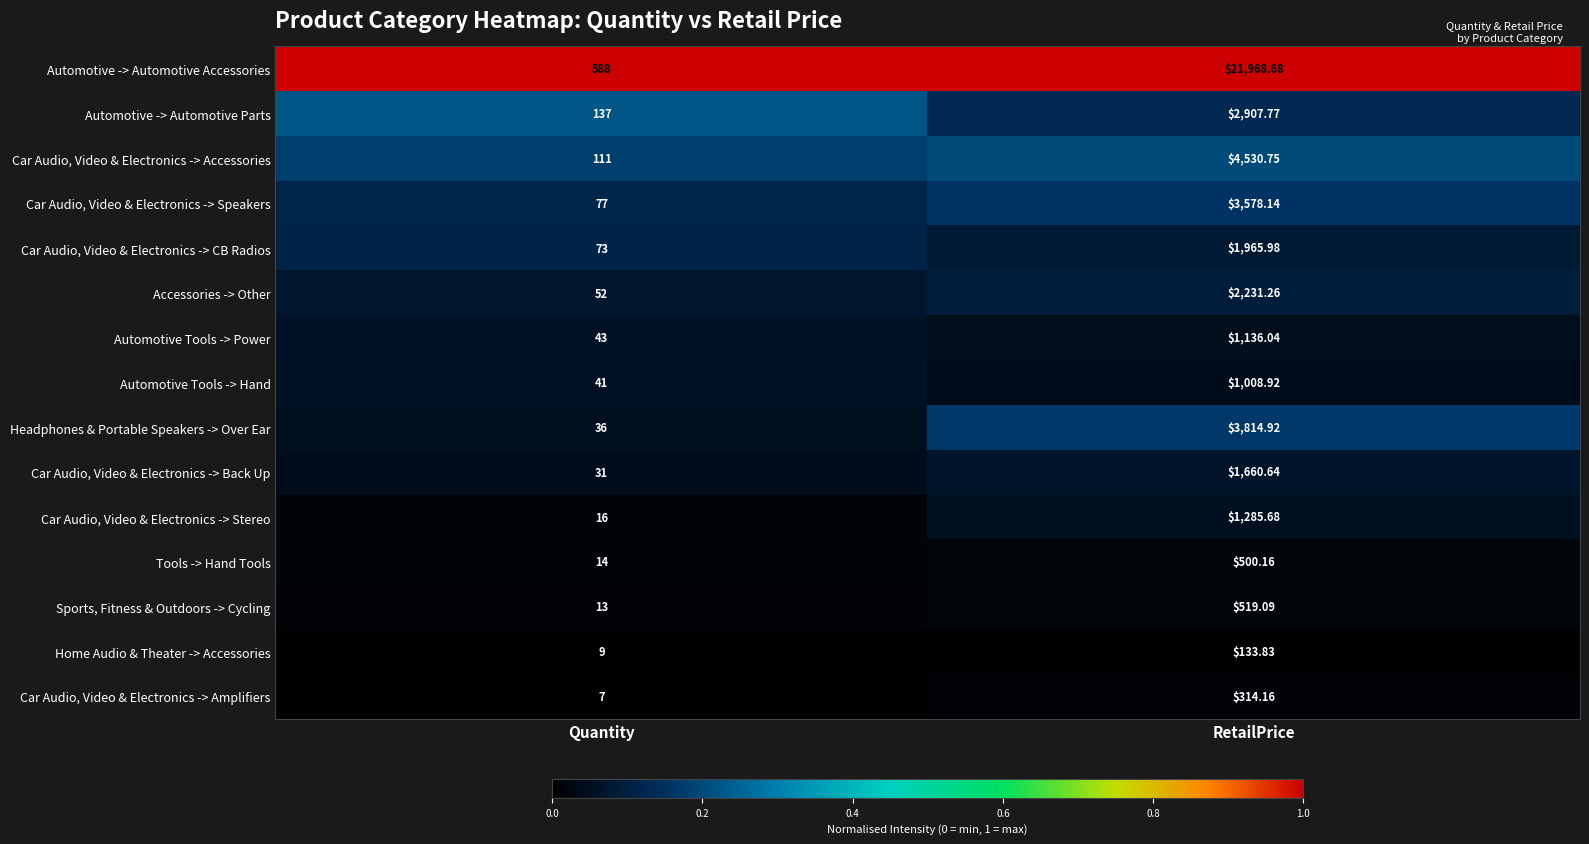

At which label is Automotive -> Automotive Accessories closest to 11278?

Quantity